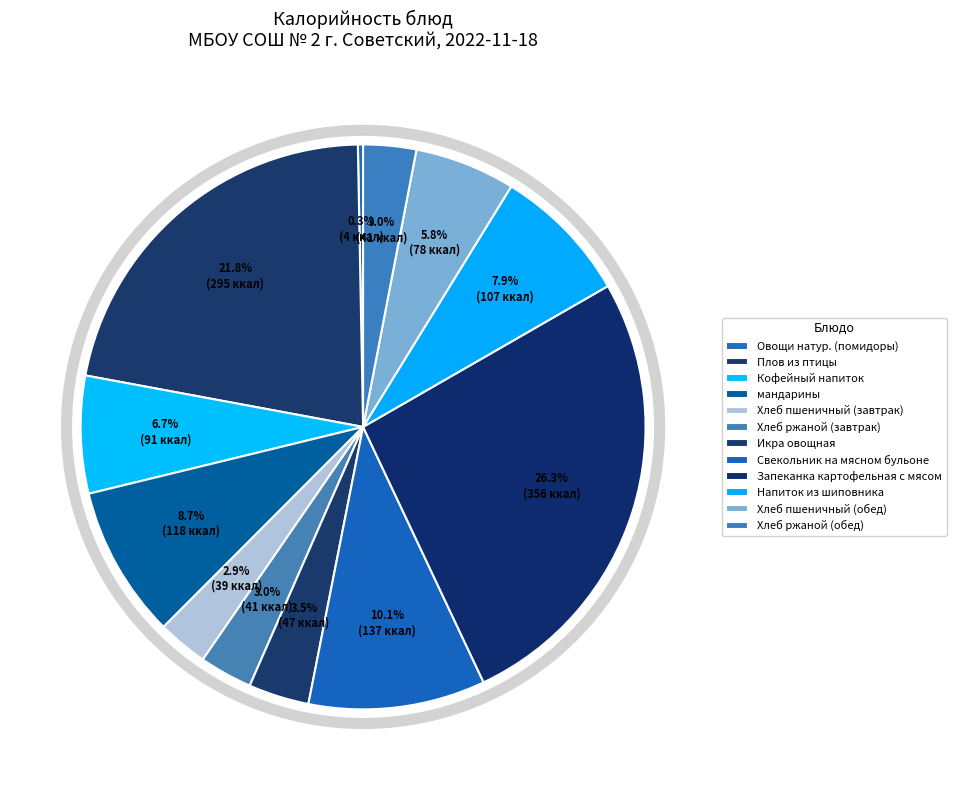

To the nearest percent, what percentage of the pie is Хлеб ржаной (обед)?

3%